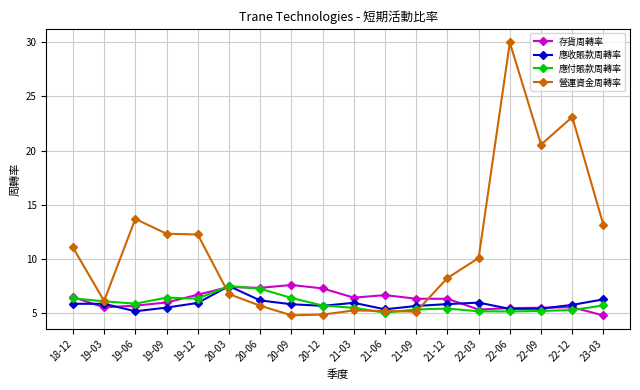

Which label corresponds to the largest value in the chart?

22-06